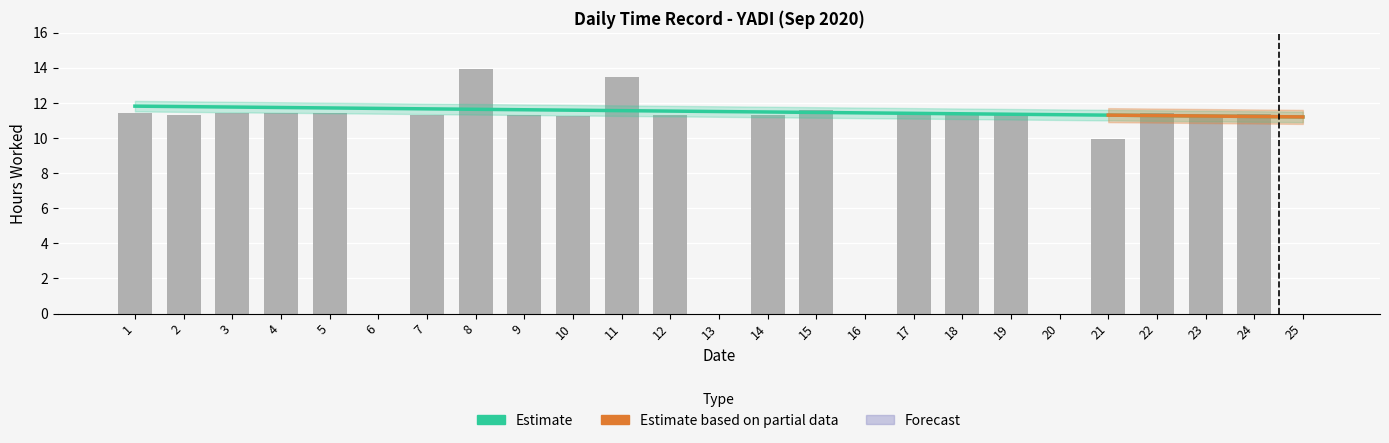

Where is the data nearest to the value 6?

21